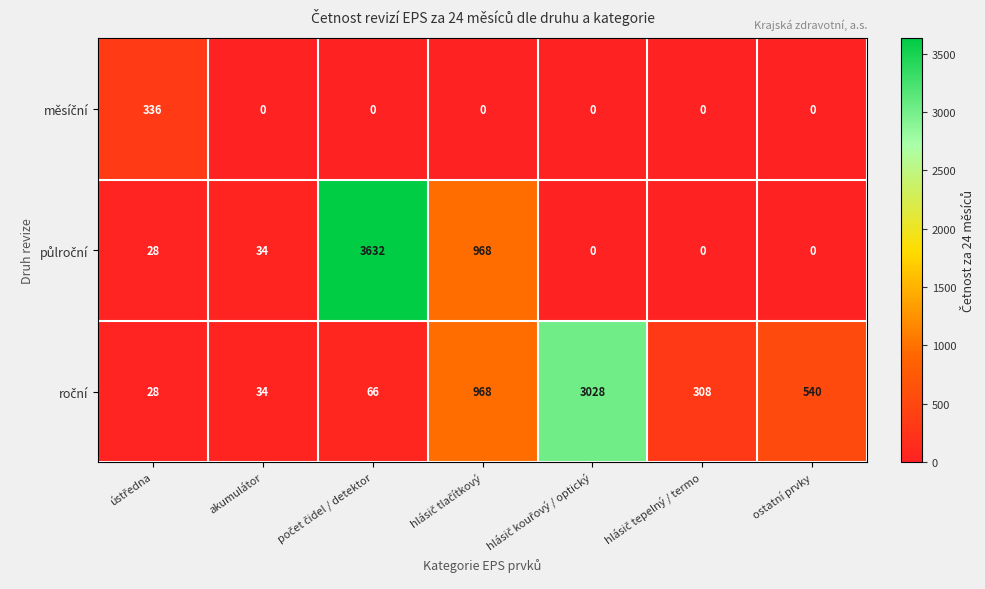

What is the greatest value displayed?

3632